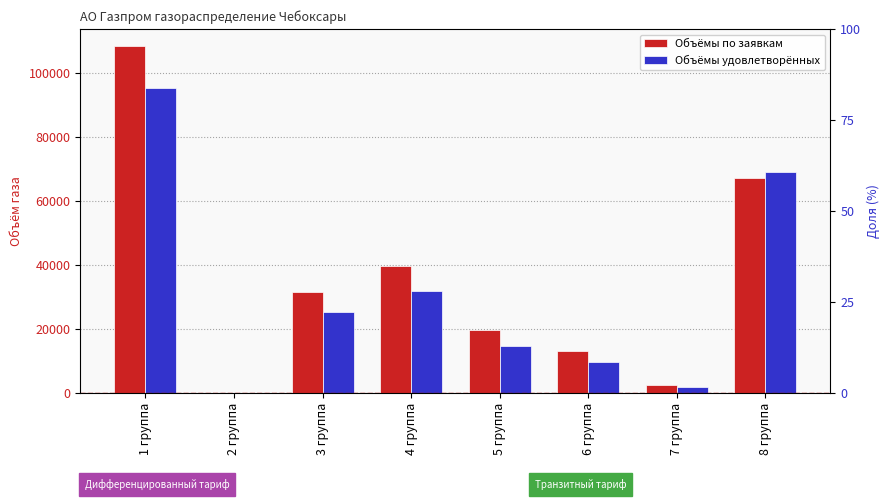

Reading right to left, transcribe all the data shown in this chart.

Объёмы по заявкам: 67130.6	2624.3	13159.0	19754.9	39722.7	31502.4	0.0	108200.0
Объёмы удовлетворённых: 68880.1	1890.2	9699.2	14717.6	31847.3	25348.8	0.0	95158.0